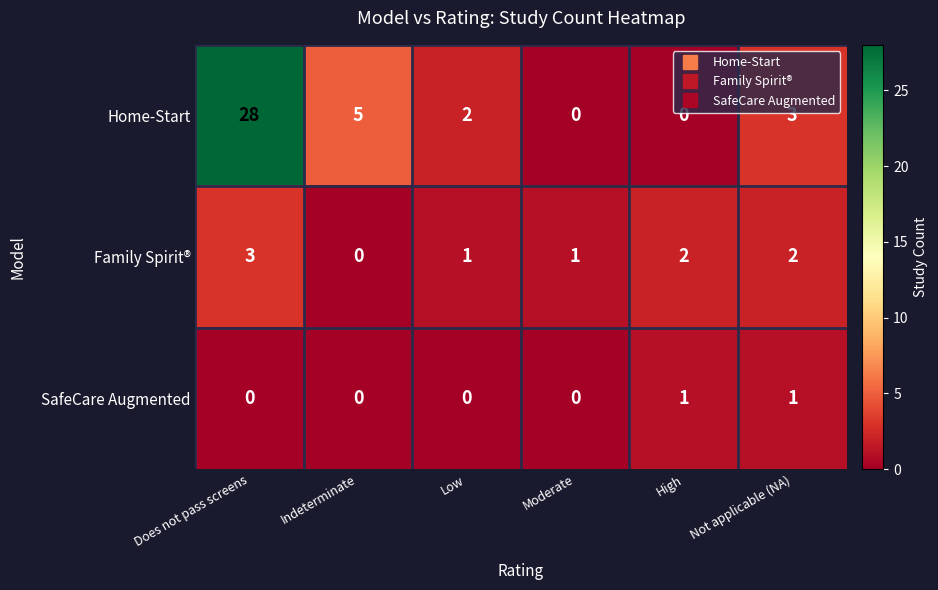

Reading left to right, transcribe all the data shown in this chart.

Home-Start: 28	5	2	0	0	3
Family Spirit®: 3	0	1	1	2	2
SafeCare Augmented: 0	0	0	0	1	1